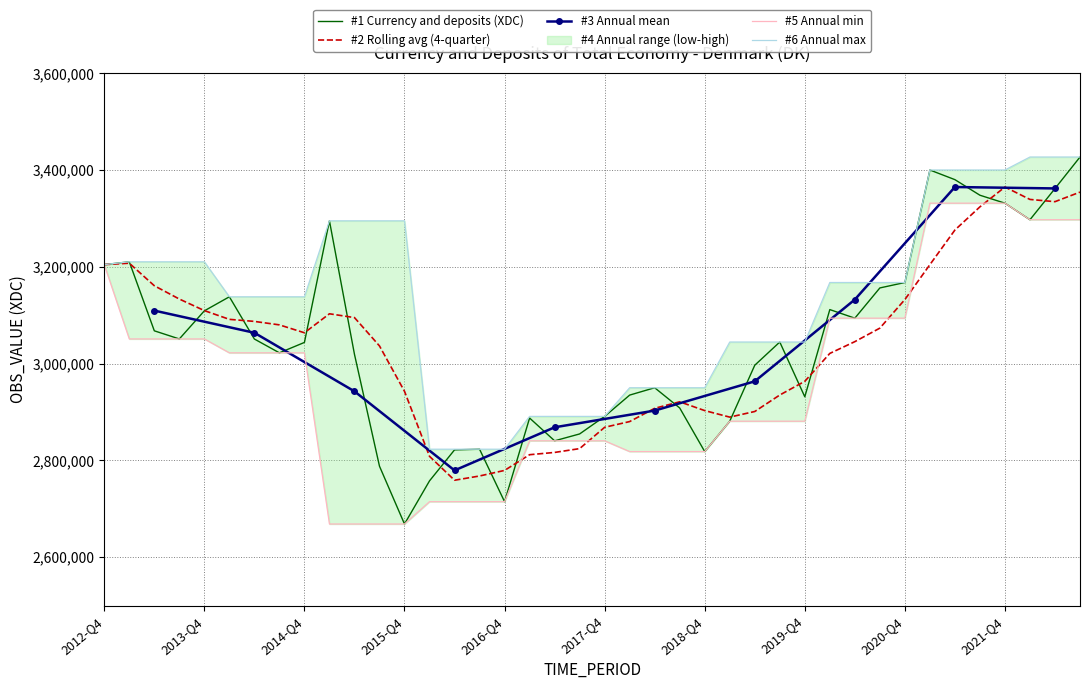

At which category does the data reach its first local valley?

3